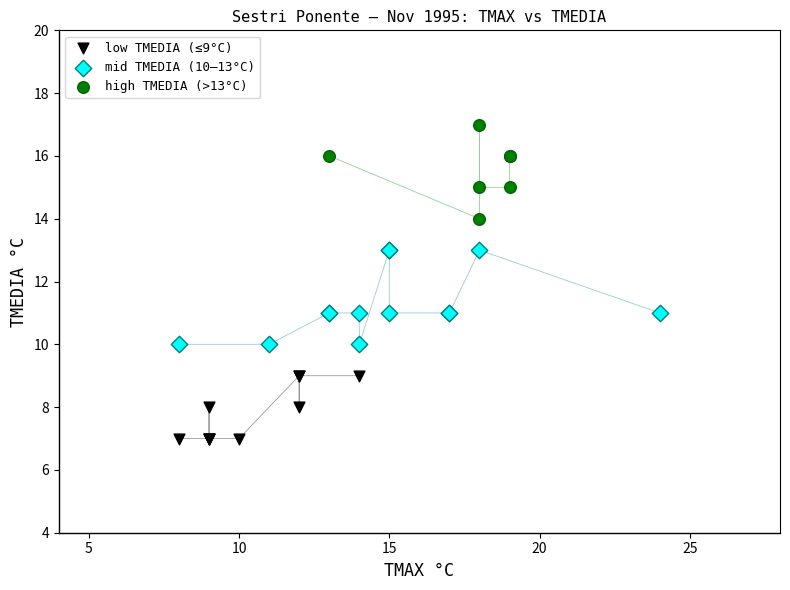

Which series reaches the minimum Y coordinate?

low TMEDIA (≤9°C)